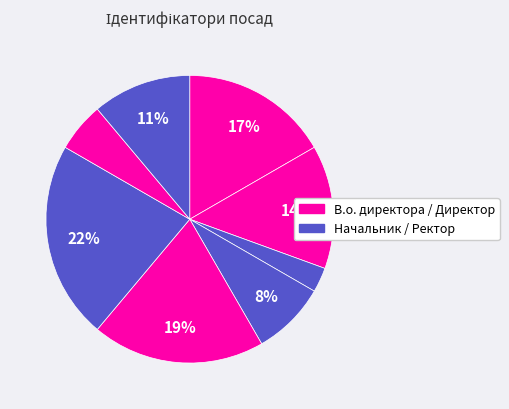

Does any single category account for the majority?

No